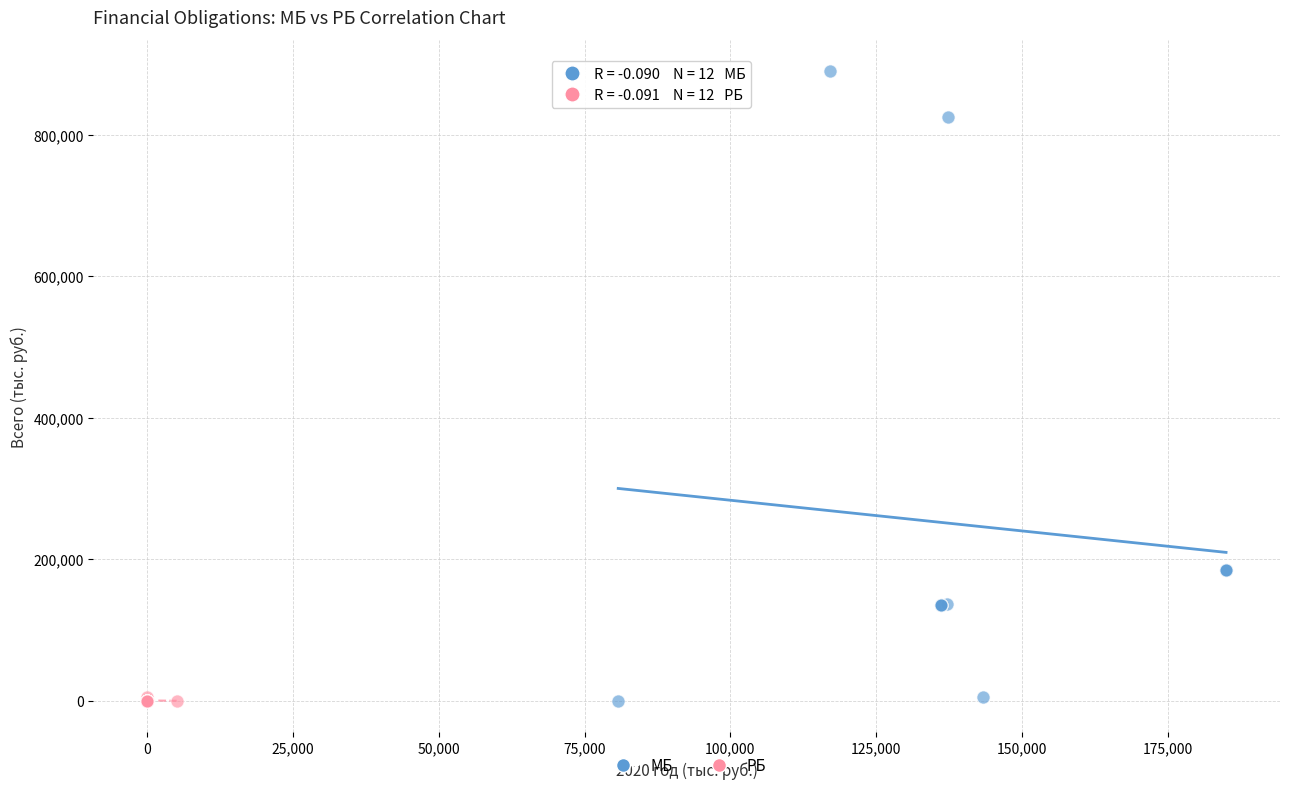

Which series has the largest Y range (max minus min)?

МБ